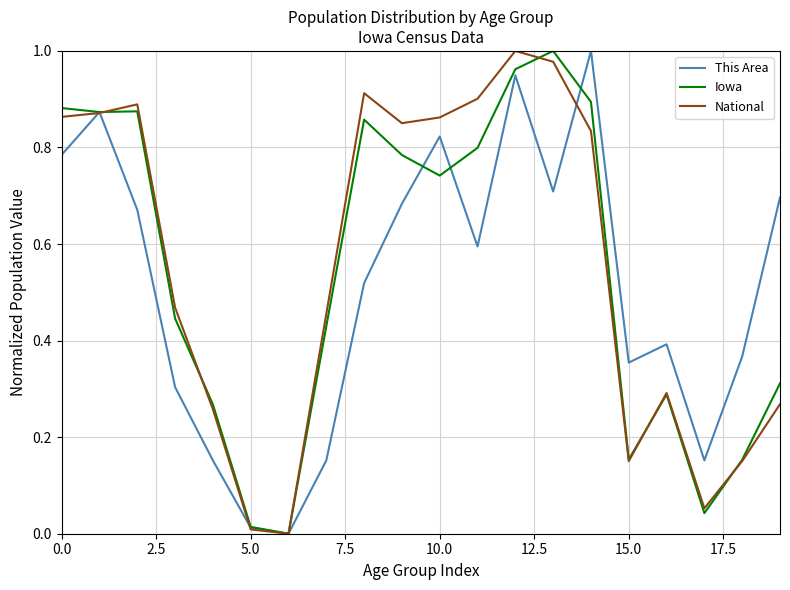

What are all the series names shown in the legend?

This Area, Iowa, National